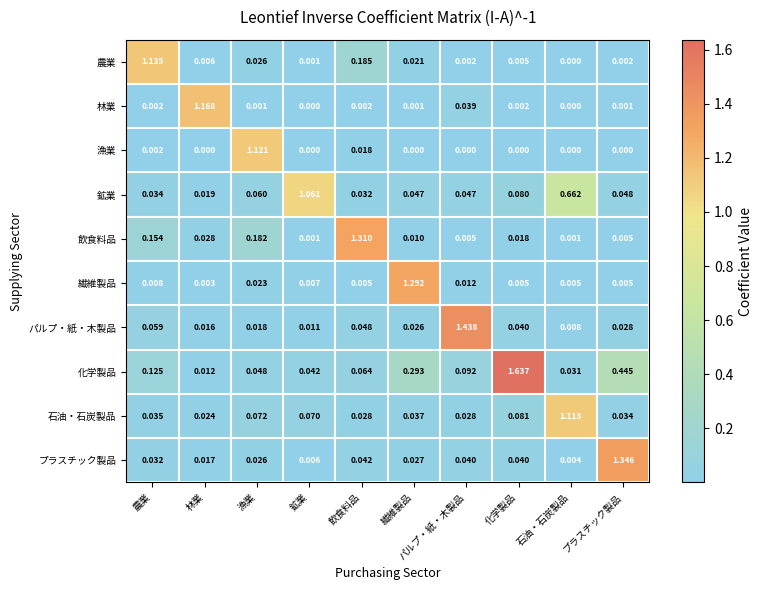

Between 飲食料品 and 繊維製品, which series saw the biggest shift?

飲食料品